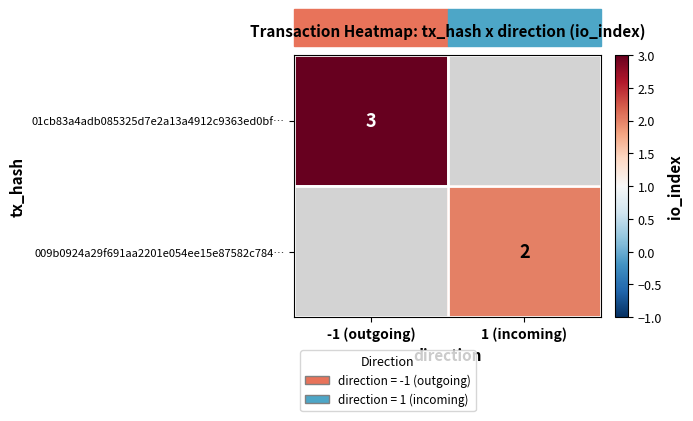

The value of 009b0924a29f691aa2201e054ee15e87582c784… at 1 (incoming) is 3. True or false?

False